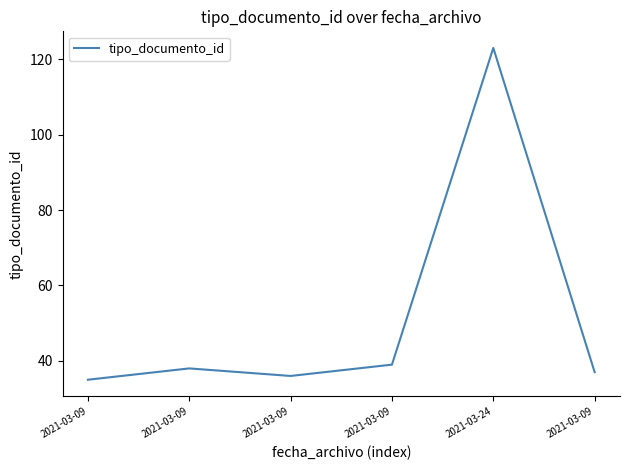

Rank the categories by value from highest to lowest.

2021-03-24, 2021-03-09, 2021-03-09, 2021-03-09, 2021-03-09, 2021-03-09